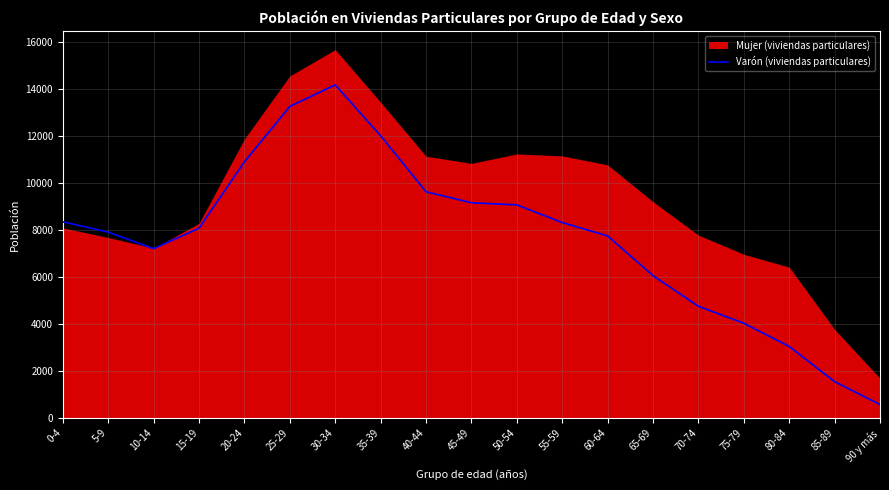

Reading left to right, extract all data points from this chart.

0-4=8342	5-9=7904	10-14=7199	15-19=8066	20-24=10892	25-29=13249	30-34=14167	35-39=12001	40-44=9620	45-49=9152	50-54=9062	55-59=8309	60-64=7741	65-69=6052	70-74=4747	75-79=4027	80-84=3038	85-89=1543	90 y más=566